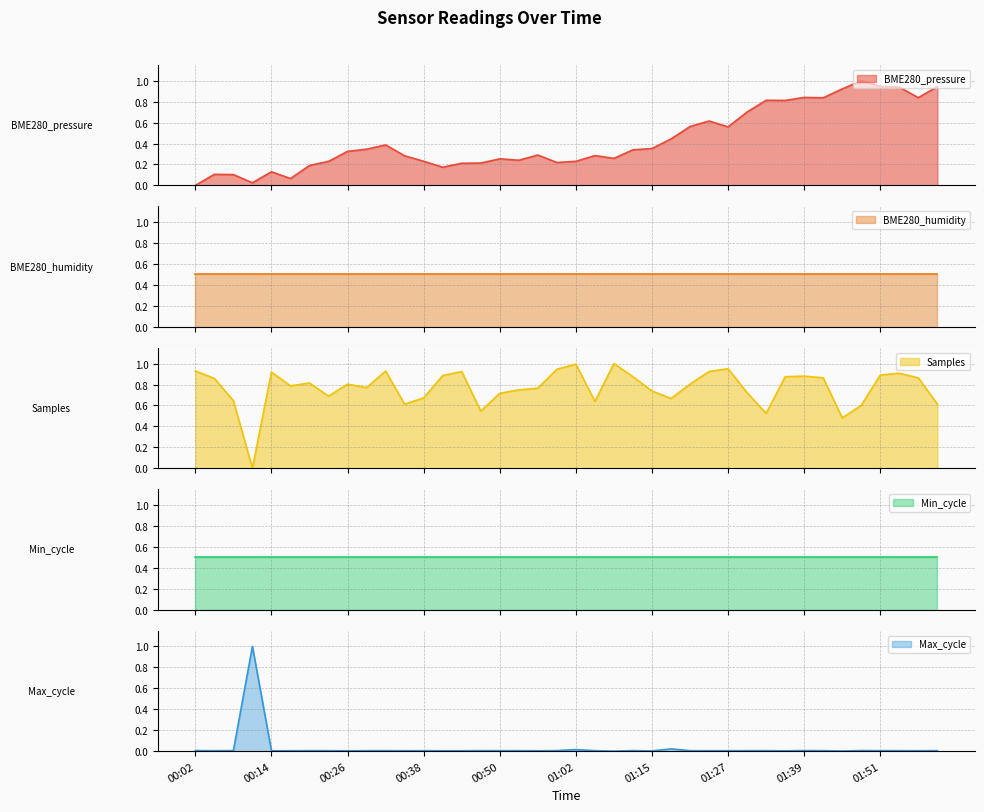

Which has a higher value, 01:36 or 00:26?

01:36